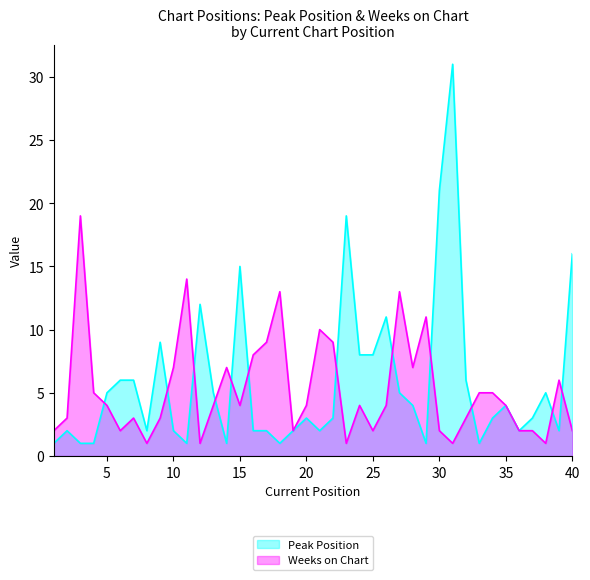

Where is Peak Position nearest to the value 16?

40